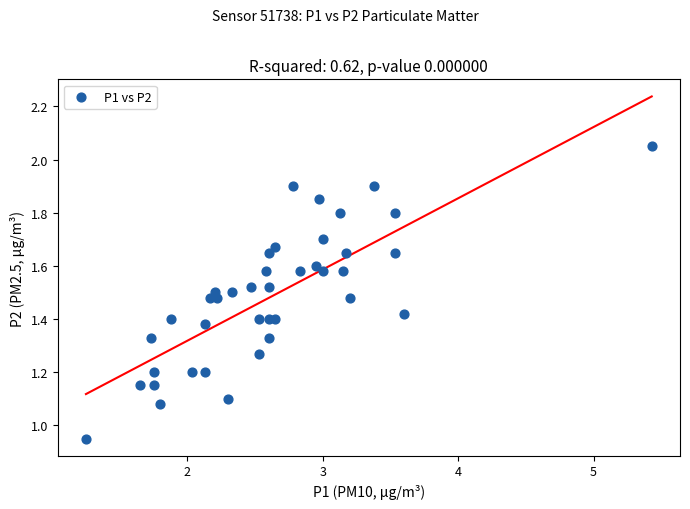

What is the range of X values (max minus min)?

4.2